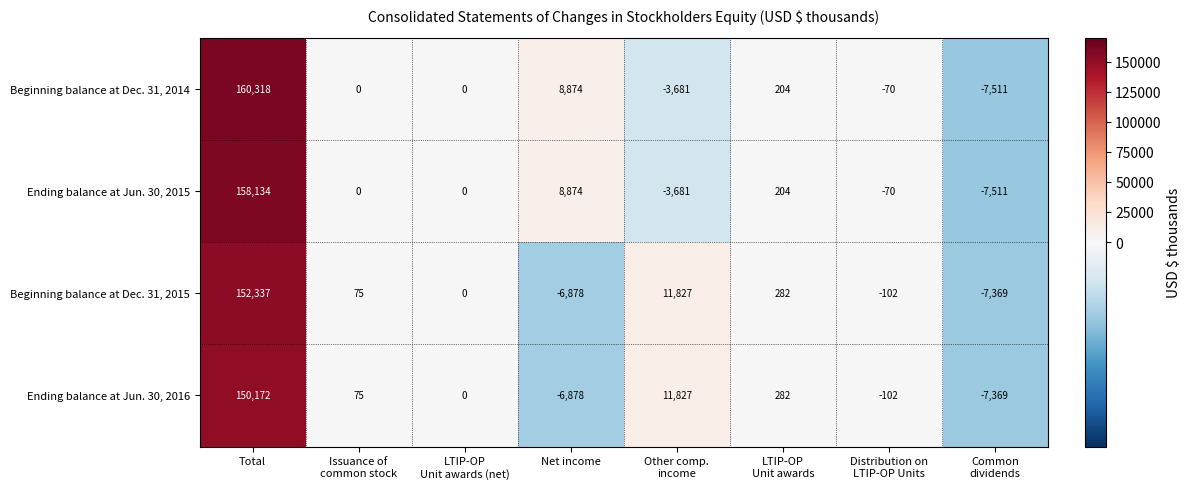

At which category is the sum across all series the highest?

Total